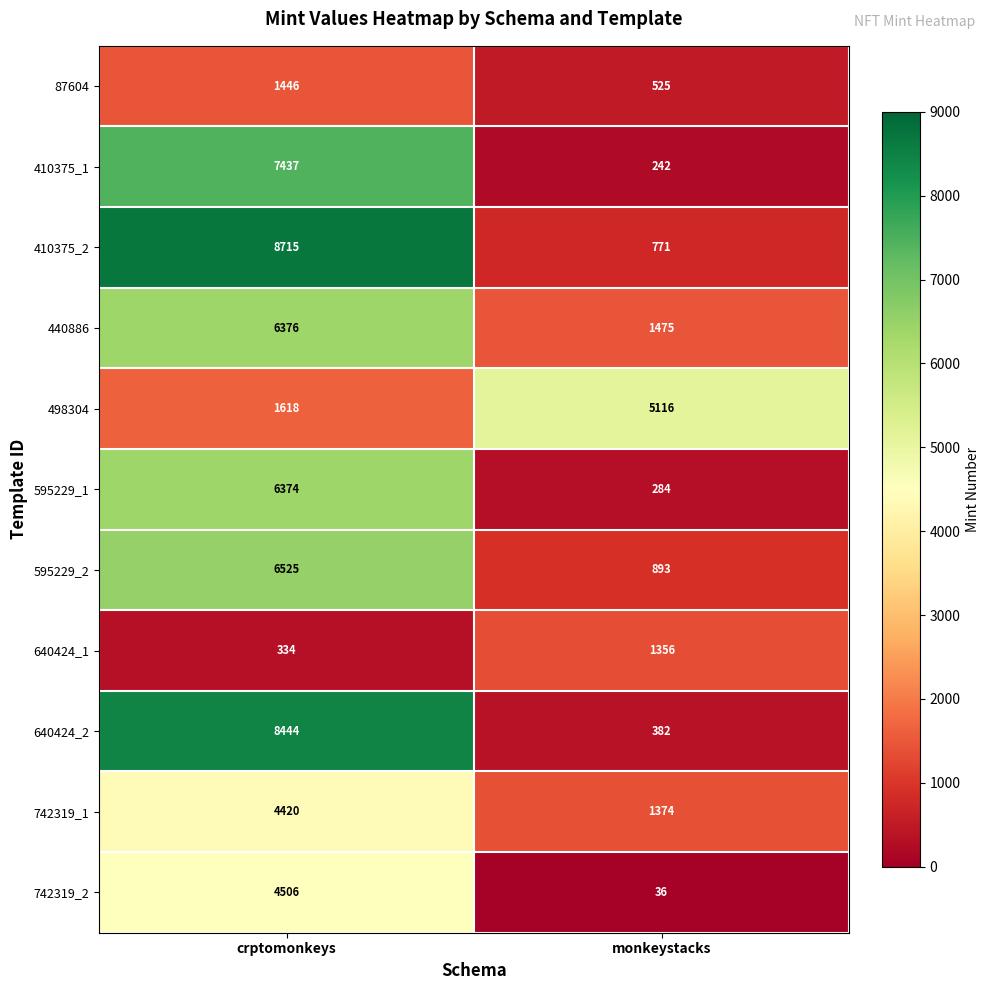

What is the sum of the 440886 values at monkeystacks and crptomonkeys?

7851